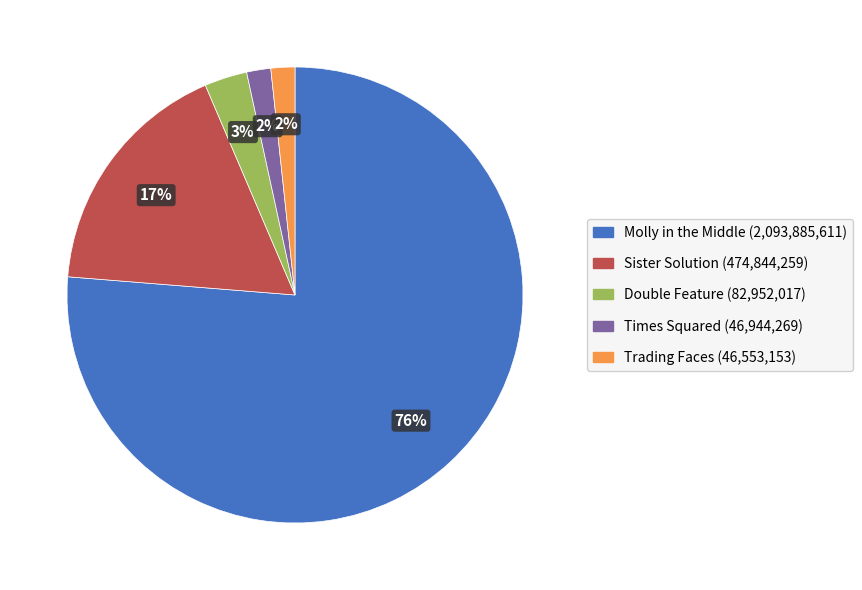

Between Molly in the Middle and Times Squared, which is larger?

Molly in the Middle